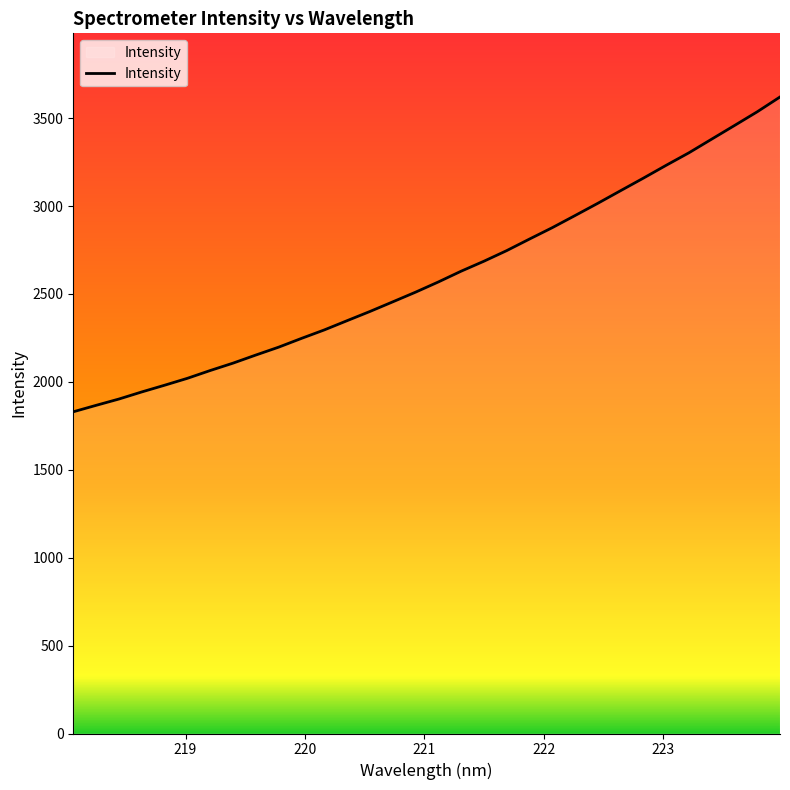

What is the minimum value shown in the chart?

1829.9